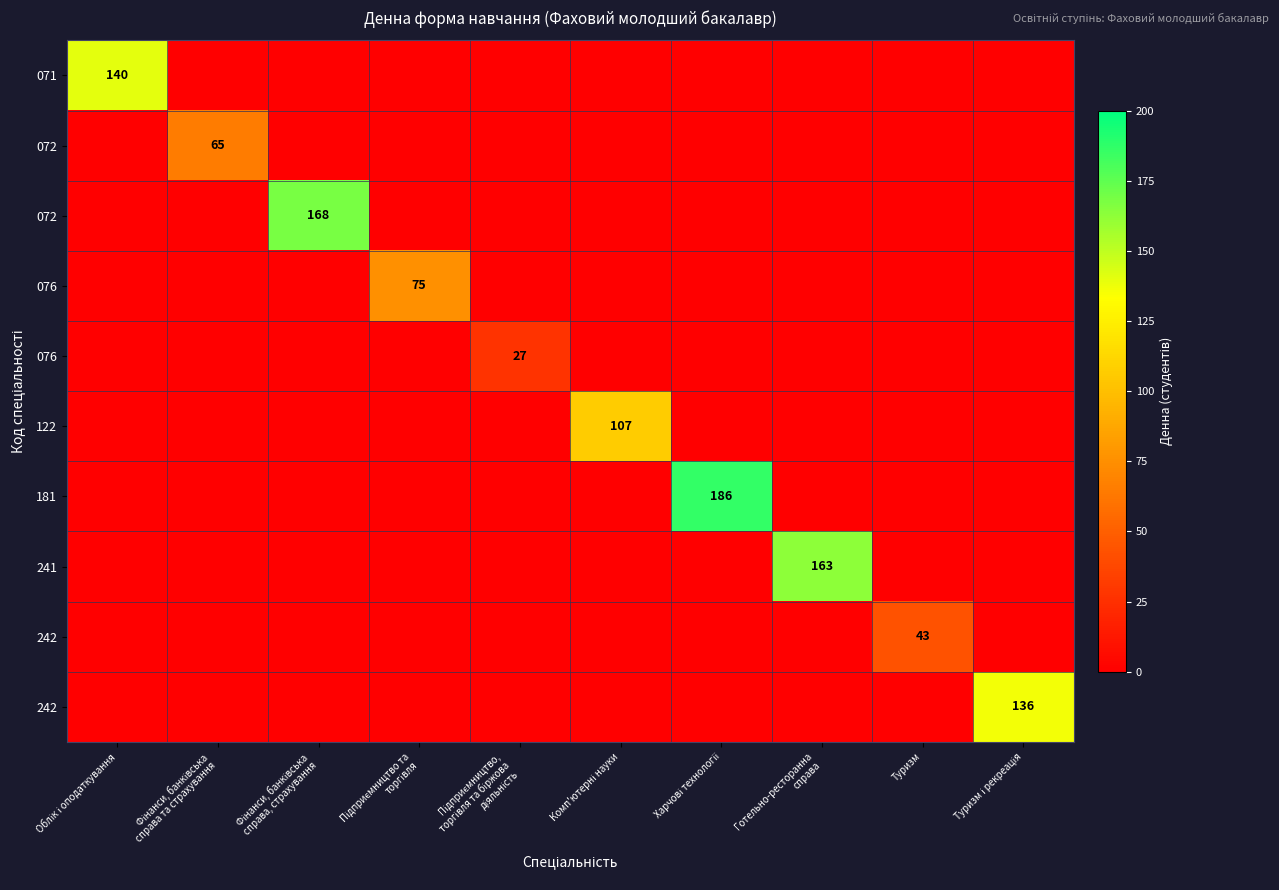

Which category has the lowest value across all series?

Фінанси, банківська
справа та страхування